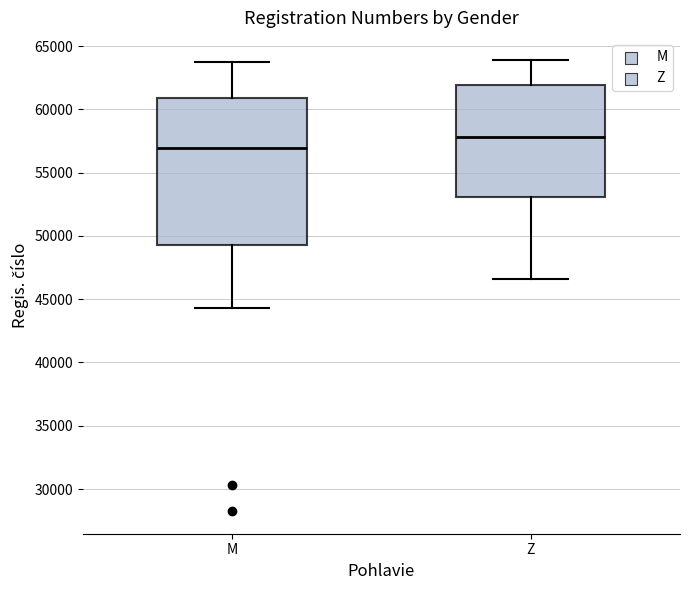

Reading left to right, read every box against the y-axis: the position of its median line, the range the box covers, and the ends of its whiskers. The values are not printed on the chart, so give them approximately, as read against the axis.

M: median 57000, box 49500 to 61000, whiskers 44500 to 64000
Z: median 58000, box 53000 to 62000, whiskers 46500 to 64000